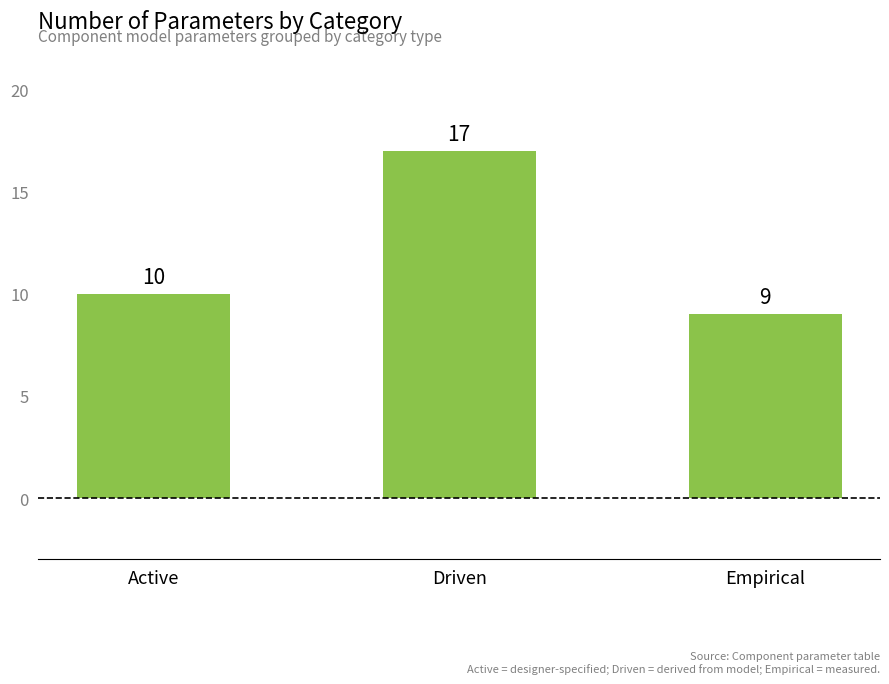

List the labels in order of value, largest first.

Driven, Active, Empirical